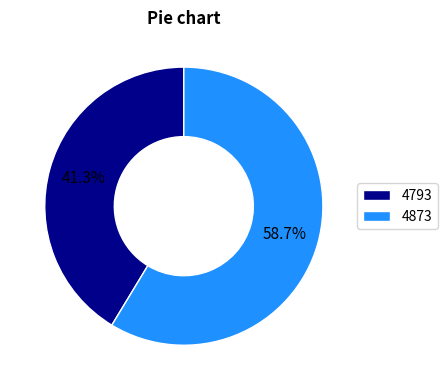

The 4793 slice represents 41% of the pie. True or false?

True